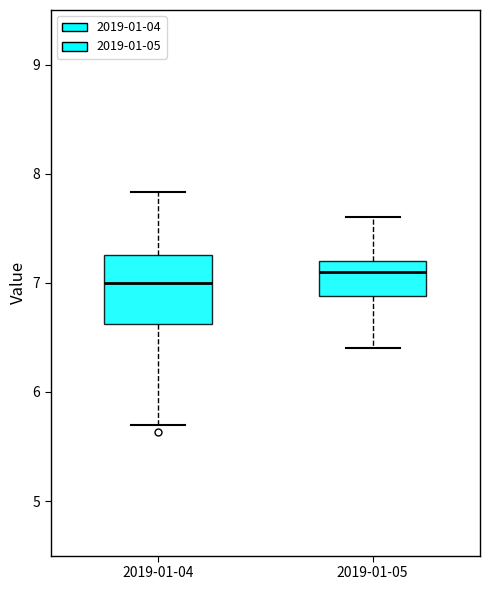

Where is the lower edge of the box for 2019-01-05 on the y-axis? The values are not printed on the chart, so give them approximately, as read against the axis.

6.9